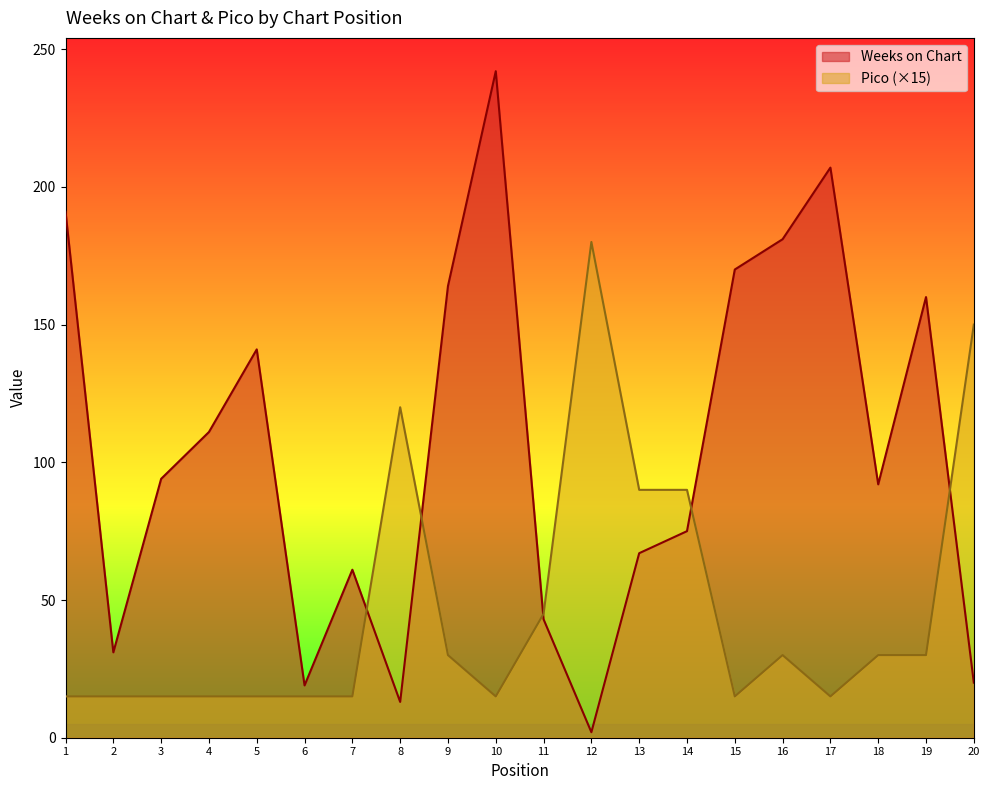

In Pico, how many points are higher than both neighbors (excluding endpoints)?

3